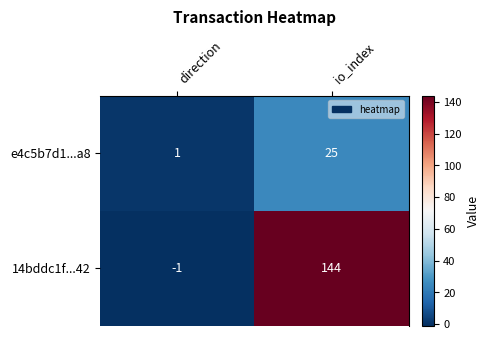

What is the sum of all e4c5b7d1...a8 values?

26